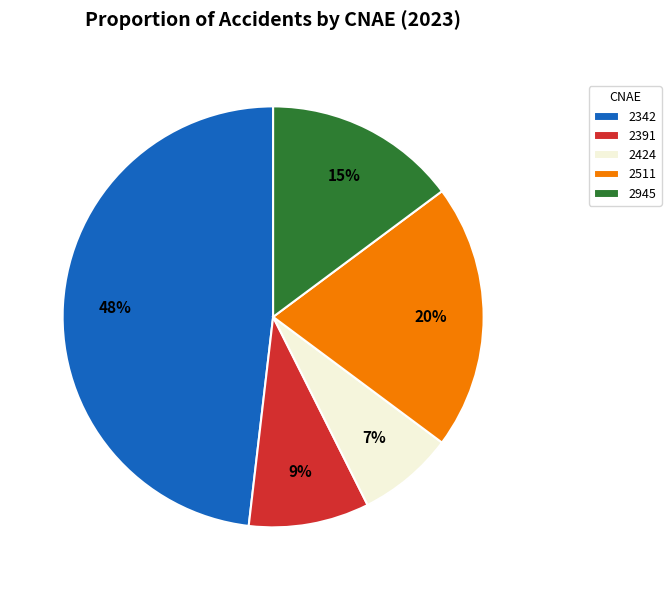

To the nearest percent, what percentage of the pie is 2391?

9%